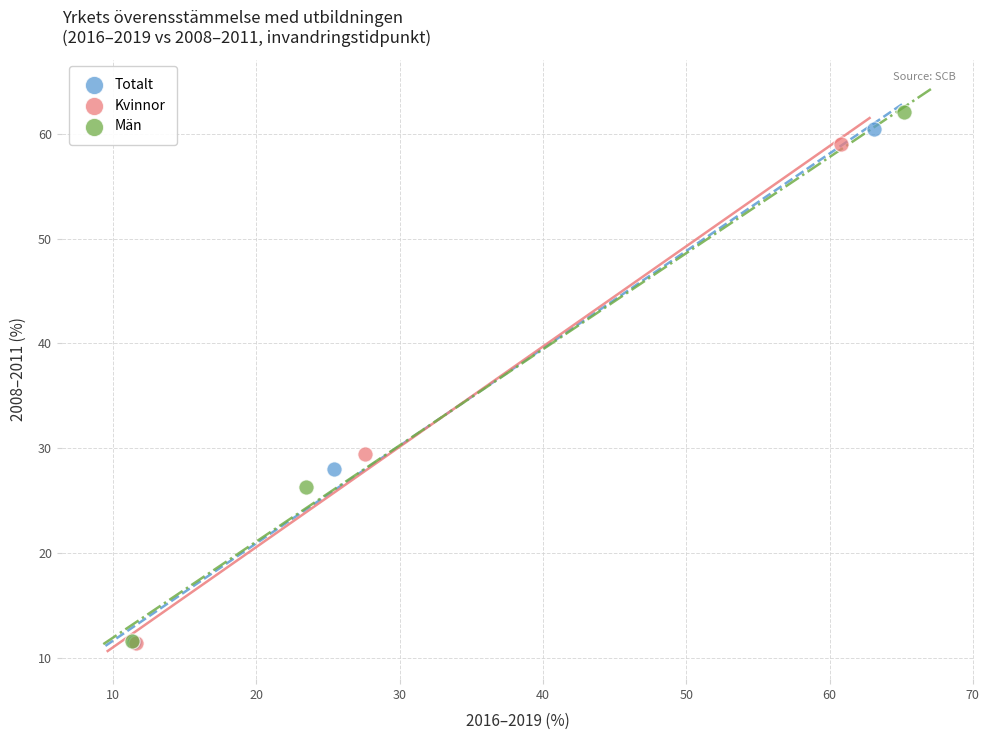

What are all the series names shown in the legend?

Totalt, Kvinnor, Män